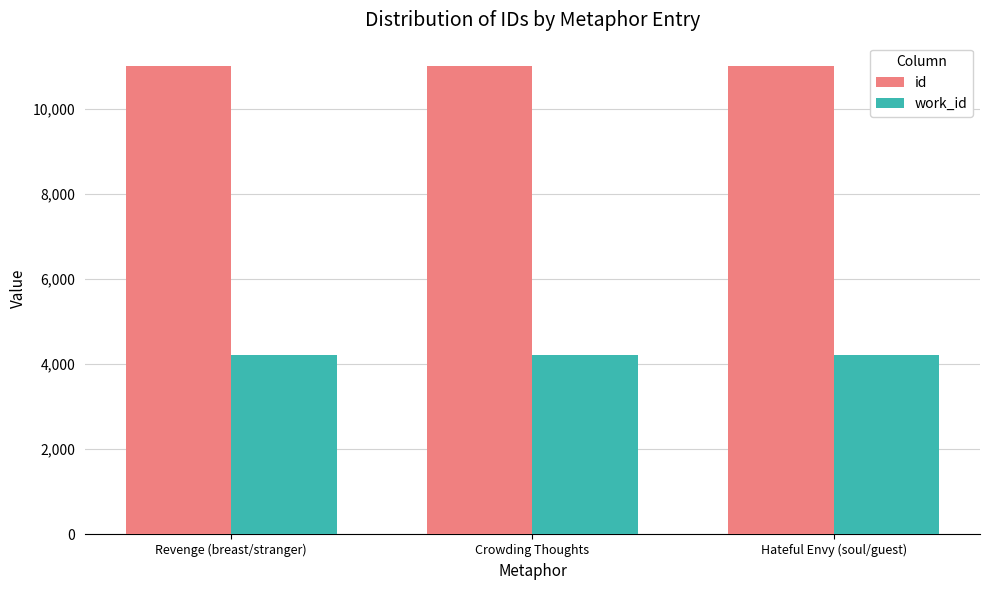

What is the difference between the maximum and minimum values in the id series?

4